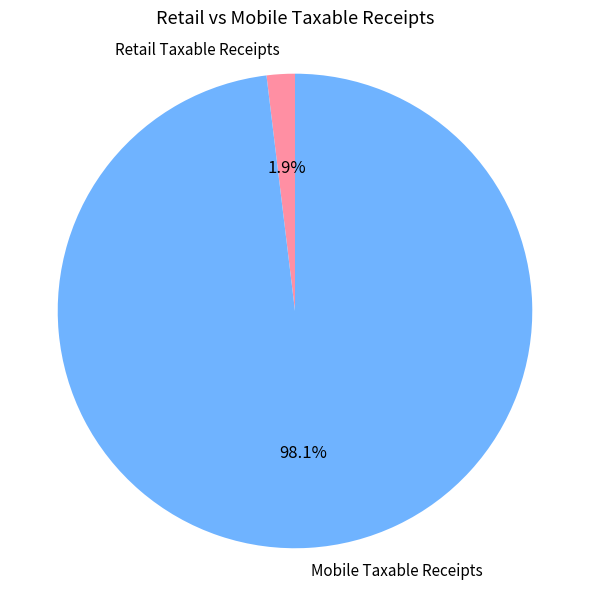

True or false: Retail Taxable Receipts accounts for 2% of the total.

True